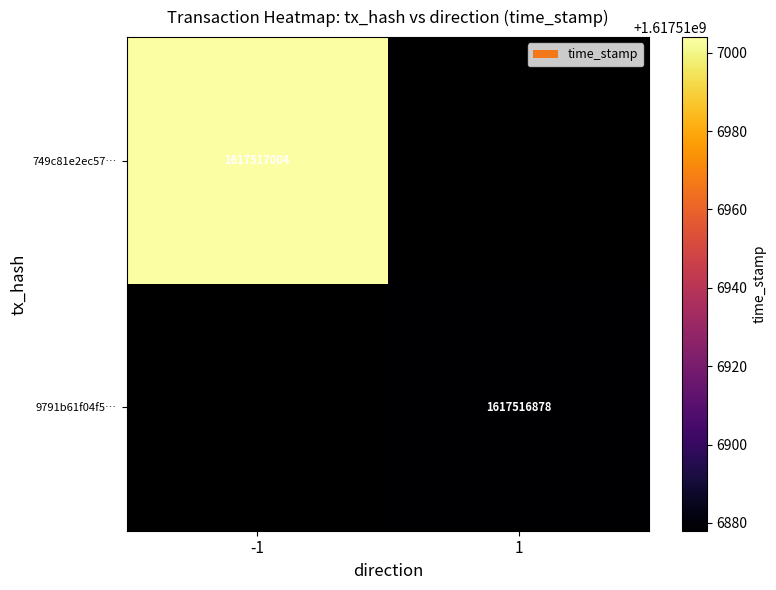

Is the value of 9791b61f04f5fe858f3812d7aeb0ebbd36cf005 at direction greater than the value of 749c81e2ec57ab41d8de692a4248bb5dbc340b9 at direction?

Yes